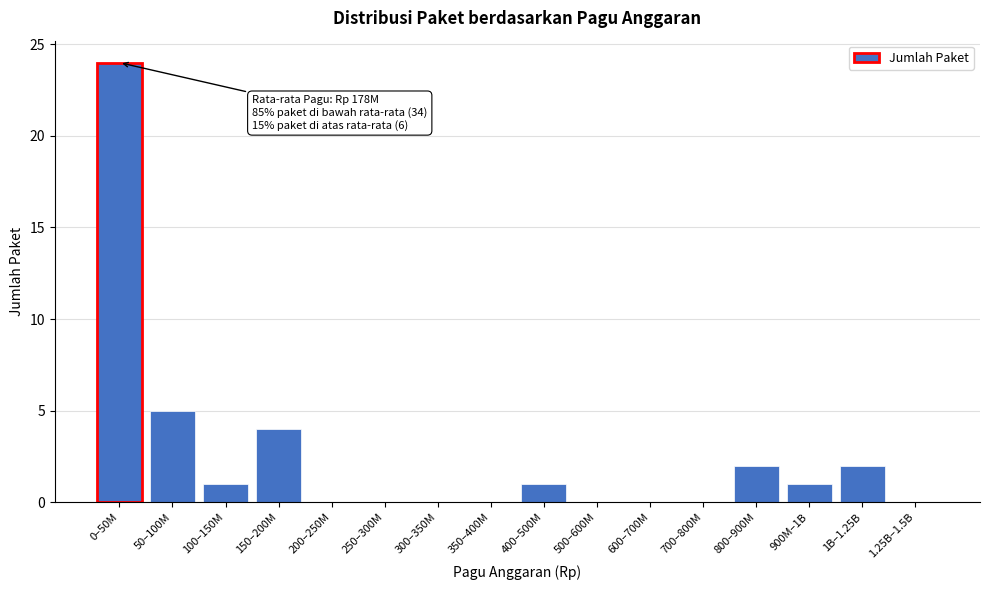

Reading right to left, list all the values displayed in this chart.

1.25B–1.5B=0	1B–1.25B=2	900M–1B=1	800–900M=2	700–800M=0	600–700M=0	500–600M=0	400–500M=1	350–400M=0	300–350M=0	250–300M=0	200–250M=0	150–200M=4	100–150M=1	50–100M=5	0–50M=24